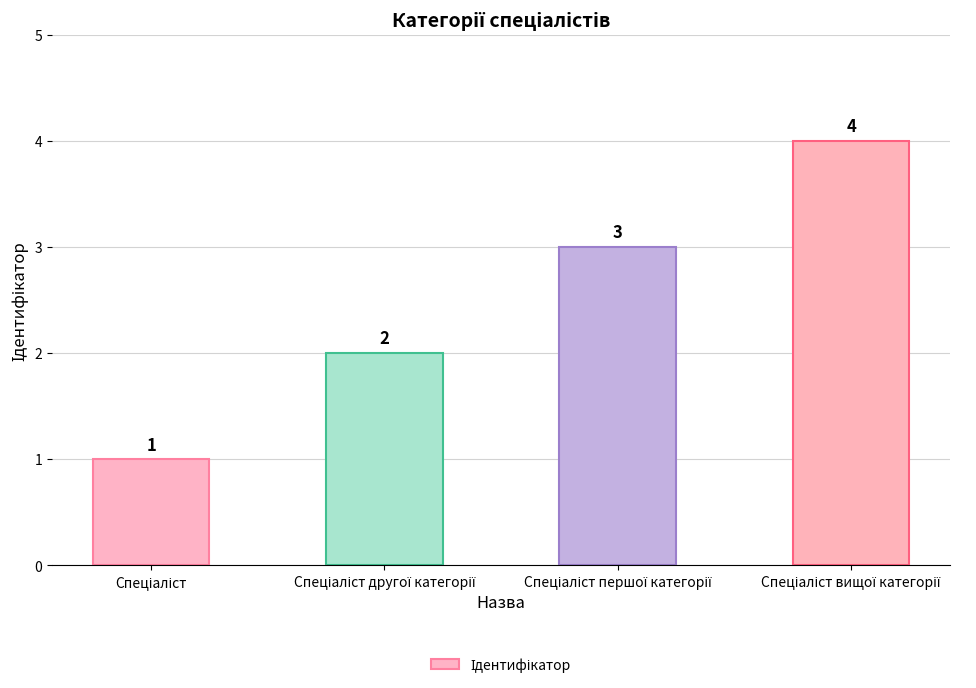

What is the greatest value displayed?

4